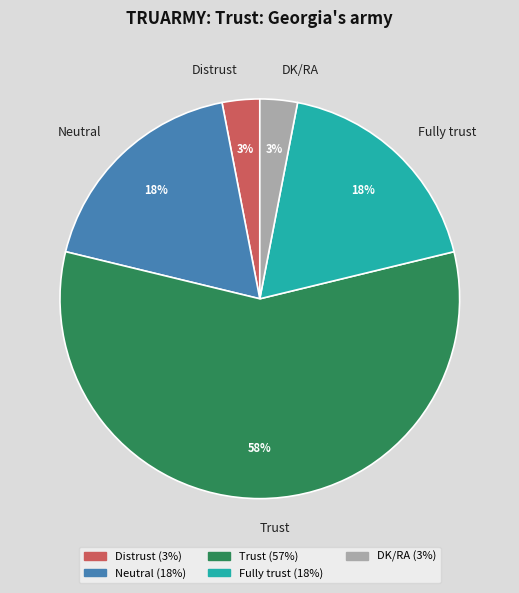

Is the sum of DK/RA and Trust greater than half?

Yes